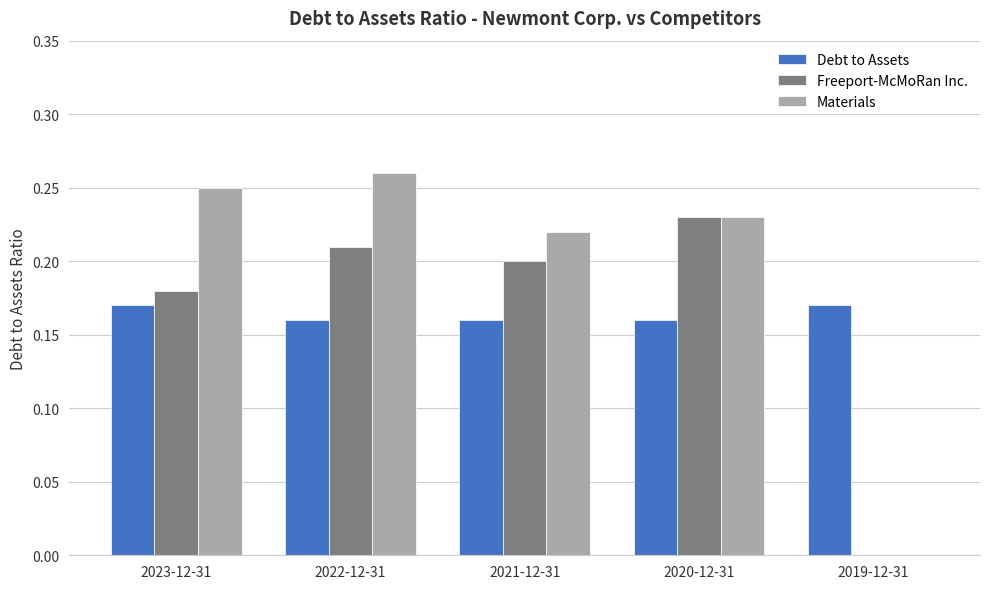

Between 2023-12-31 and 2020-12-31, which series saw the biggest shift?

Freeport-McMoRan Inc.